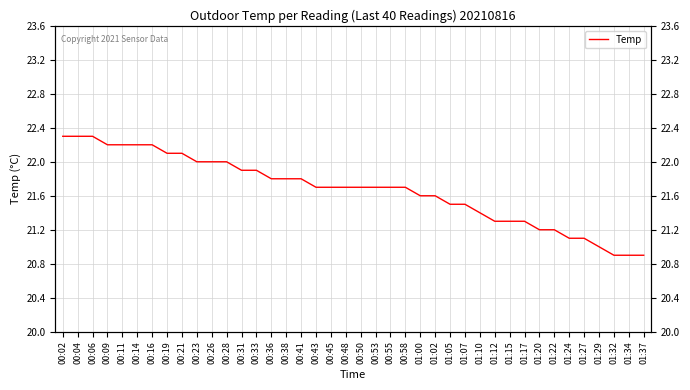

What is the difference between the maximum and minimum values?

1.4